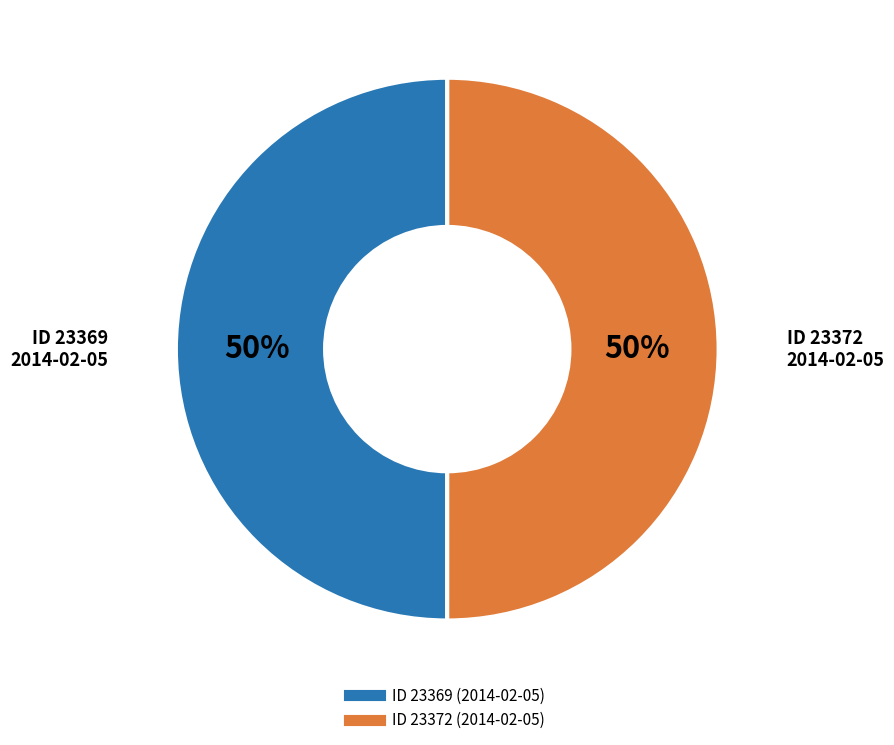

To the nearest percent, what is the average slice percentage?

50%